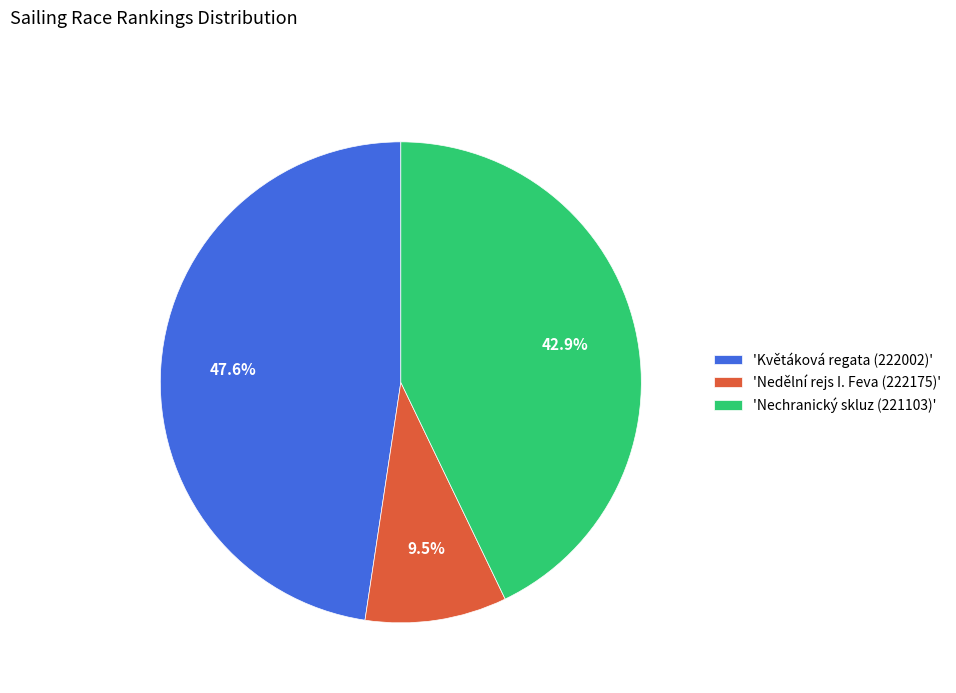

To the nearest percent, what is the difference between the largest and smallest slice percentages?

38%